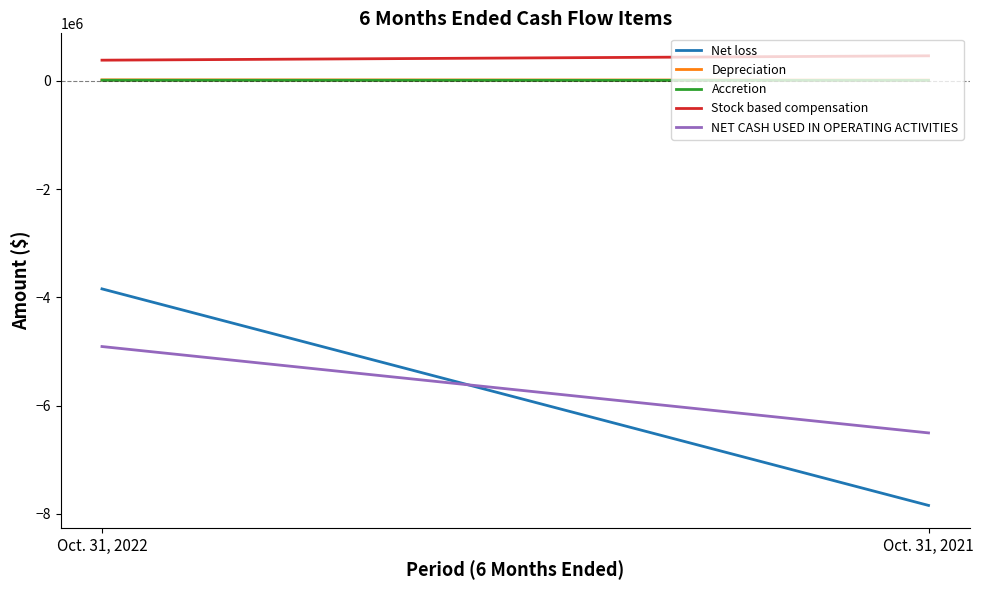

Is this an area chart (filled region under the line)?

No